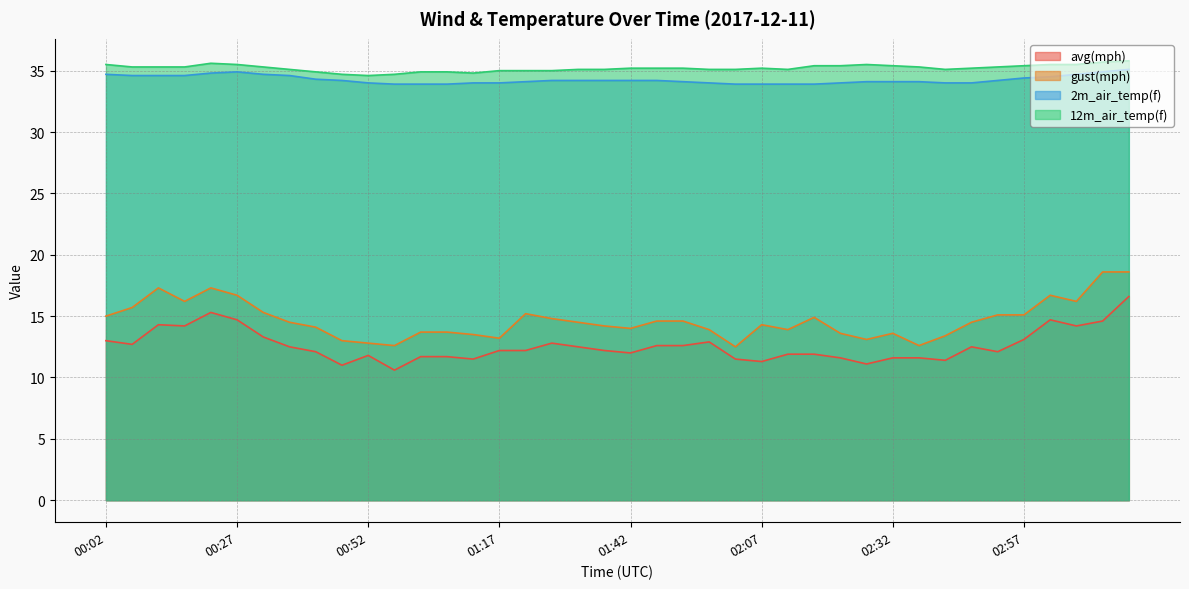

What is the total value across all series at 02:37?

93.6